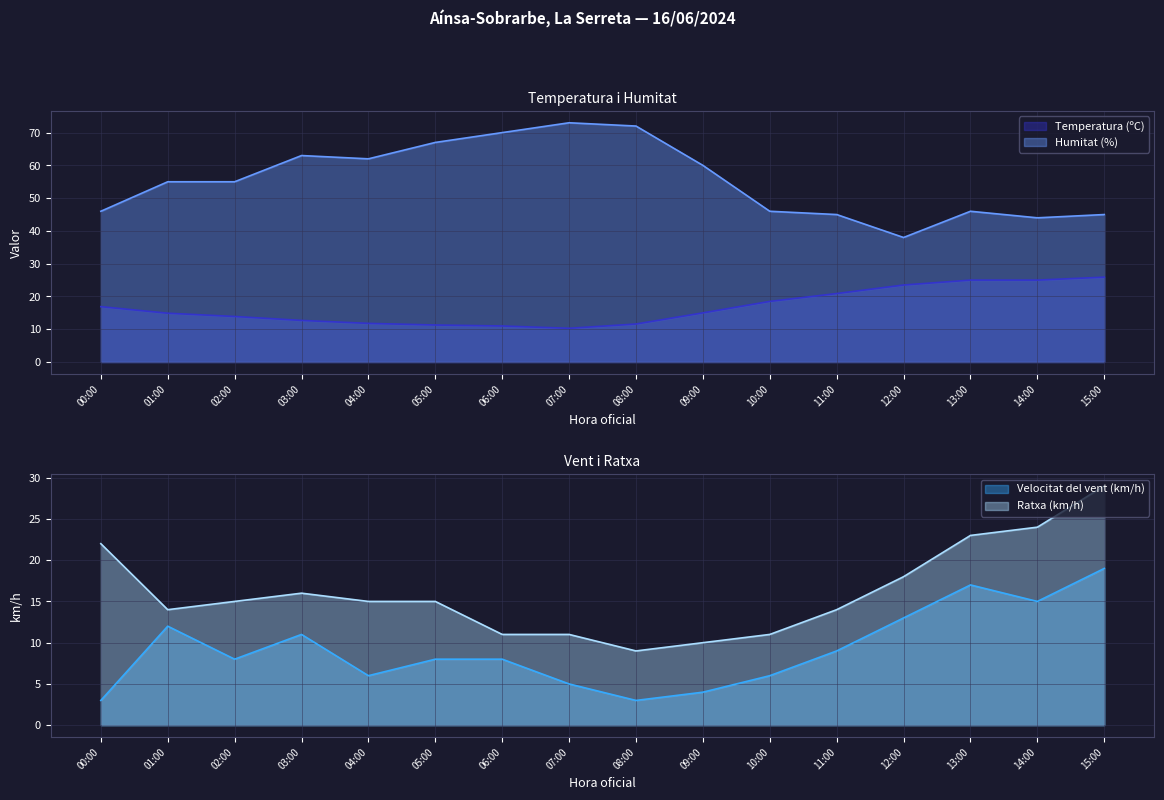

At which label does Temperatura (ºC) first exceed 15?

00:00